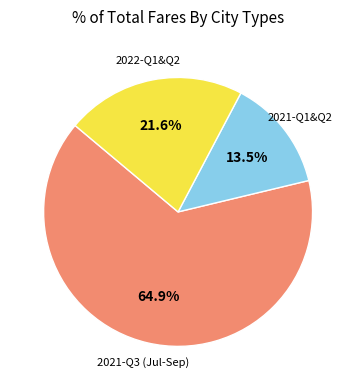

Does any single category account for the majority?

Yes